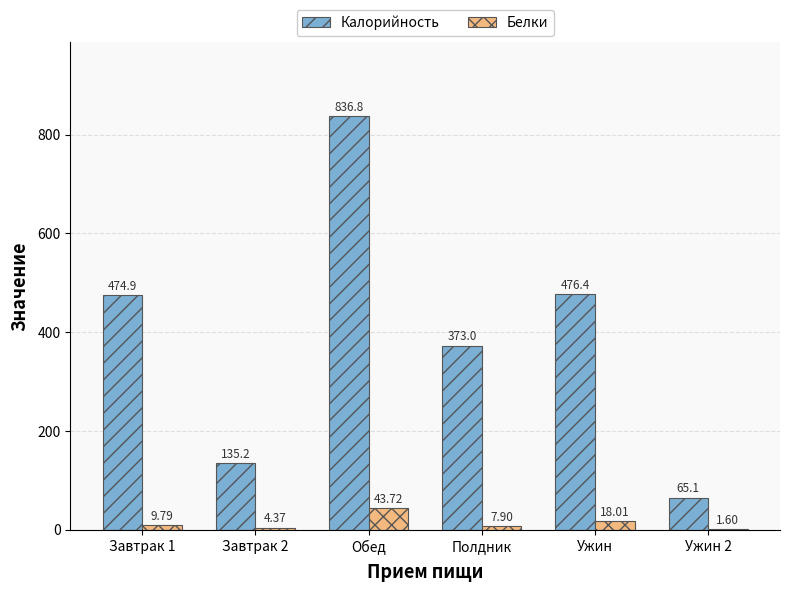

What is the sum of the Калорийность values at Завтрак 2 and Ужин?

611.6